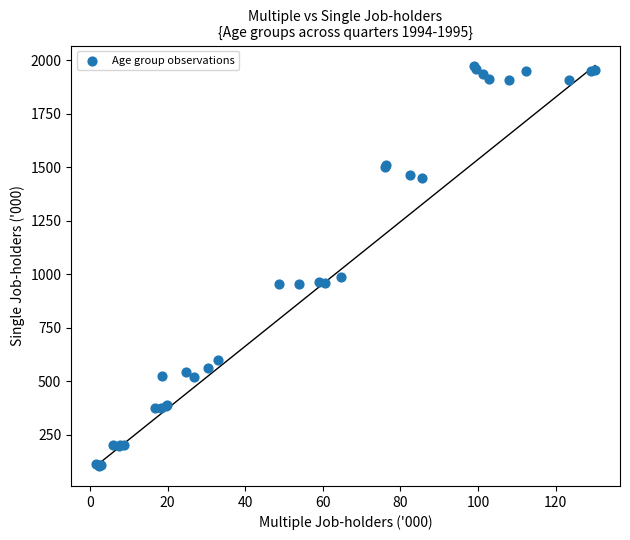

What Y value in the scatter plot is closest to 1039?

986.8